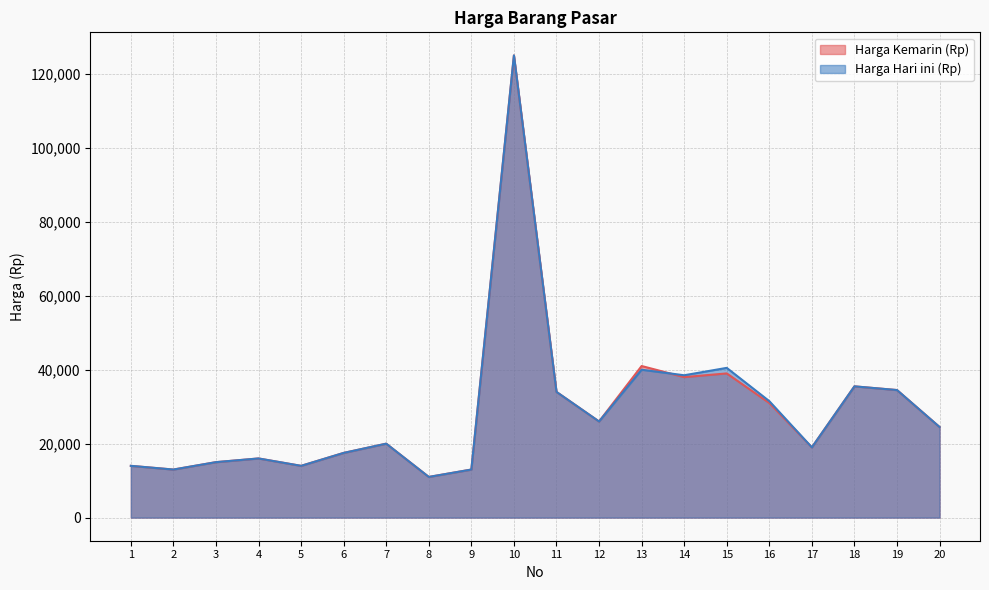

Where do Harga Hari ini (Rp) and Harga Kemarin (Rp) first cross each other?

13 and 14